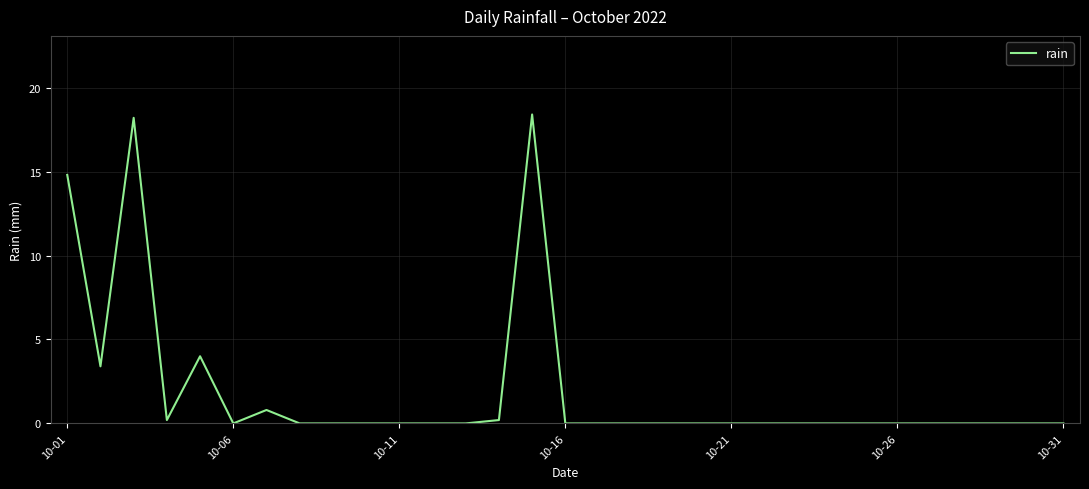

What is the greatest value displayed?

18.4